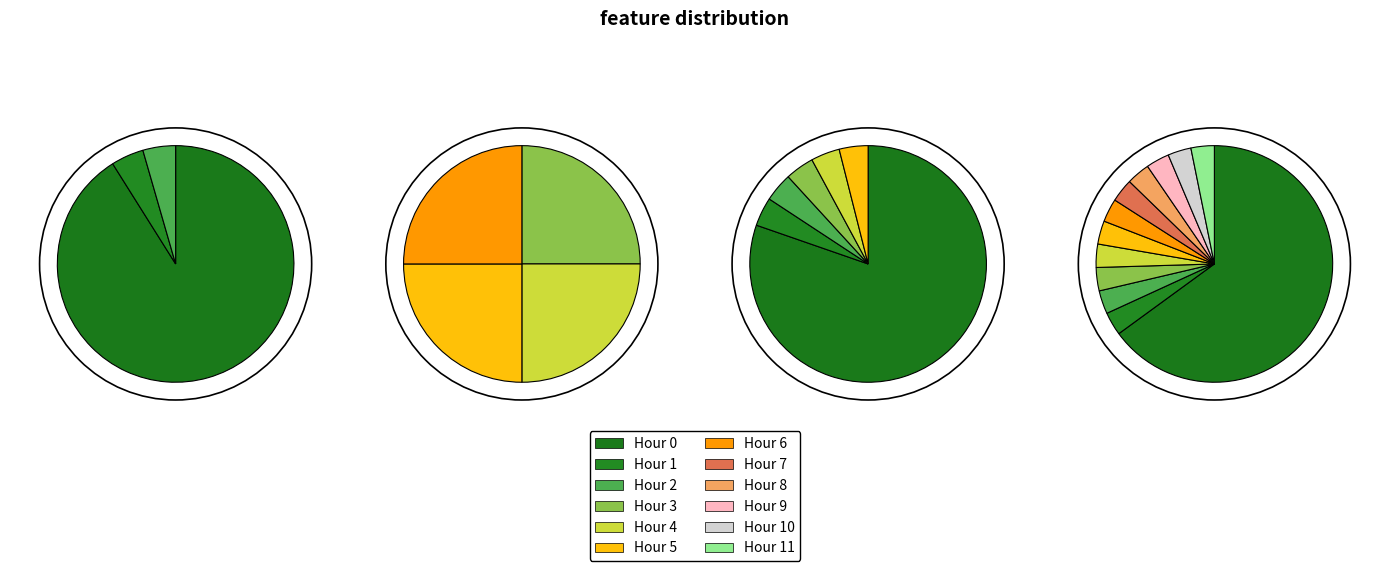

To the nearest percent, what is the average slice percentage?

8%